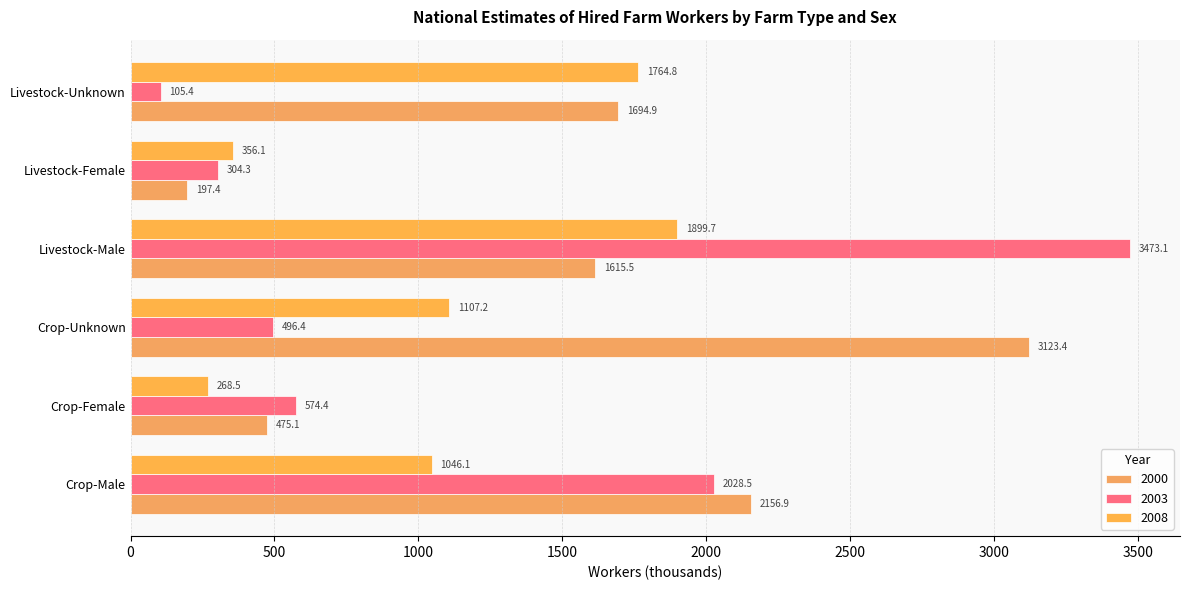

Reading left to right, transcribe all the data shown in this chart.

2000: Crop-Male=2156.9	Crop-Female=475.1	Crop-Unknown=3123.4	Livestock-Male=1615.5	Livestock-Female=197.4	Livestock-Unknown=1694.9
2003: Crop-Male=2028.5	Crop-Female=574.4	Crop-Unknown=496.4	Livestock-Male=3473.1	Livestock-Female=304.3	Livestock-Unknown=105.4
2008: Crop-Male=1046.1	Crop-Female=268.5	Crop-Unknown=1107.2	Livestock-Male=1899.7	Livestock-Female=356.1	Livestock-Unknown=1764.8